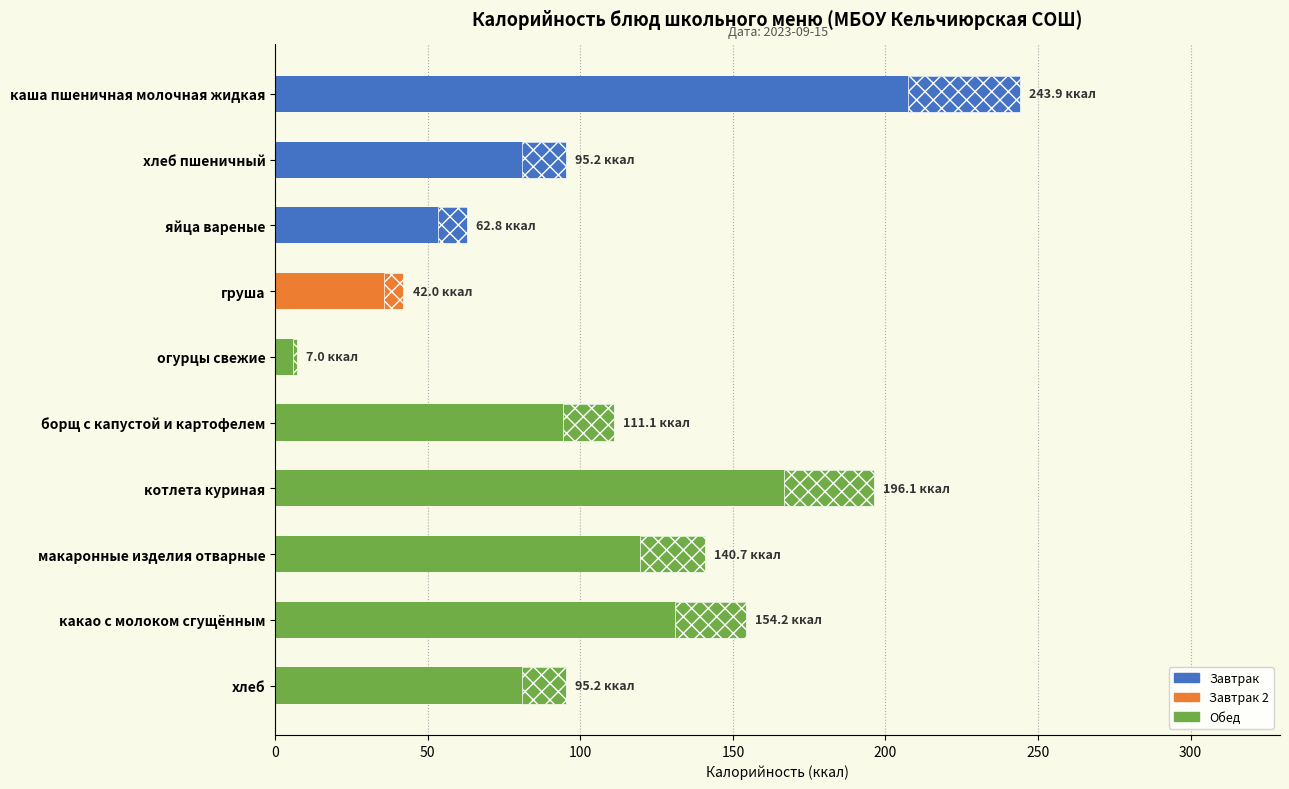

True or false: the data shows 273.9 at какао с молоком сгущённым.

False